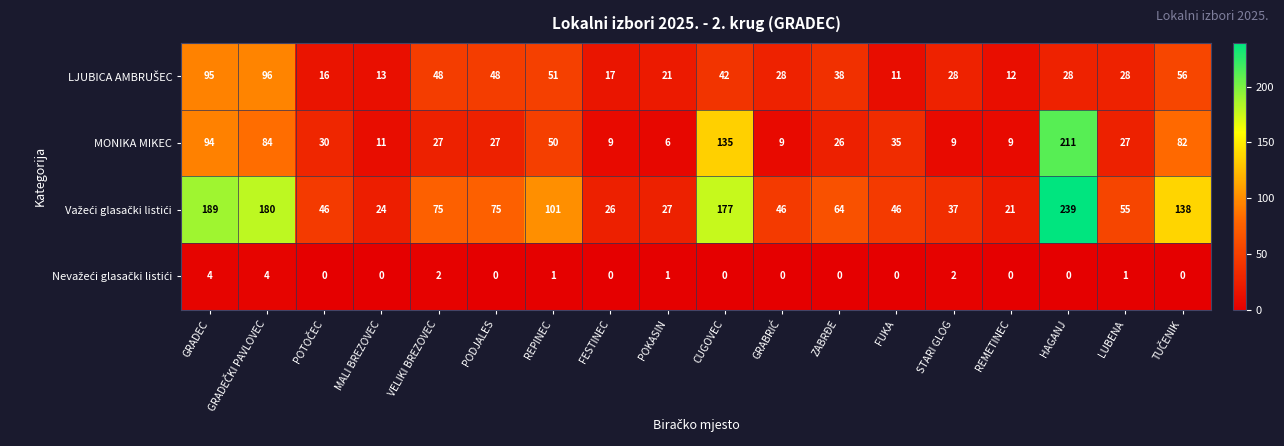

How many data points does each series have?

18